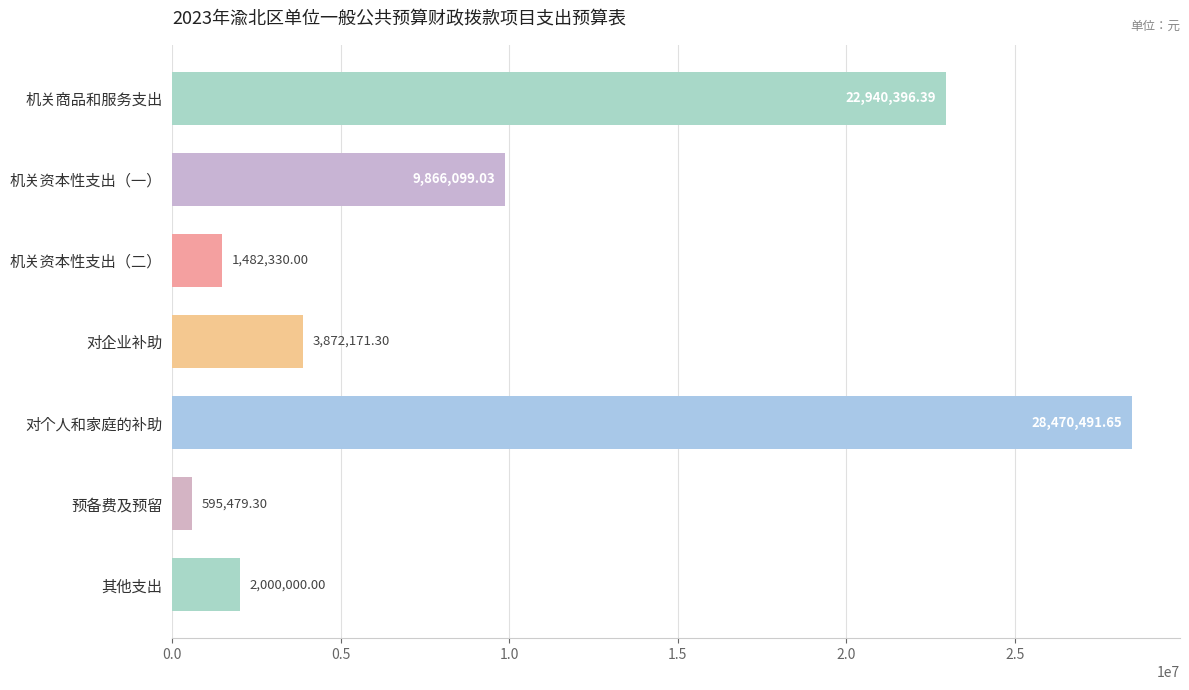

What is the label of the 5th bar from the bottom?

机关资本性支出（二）